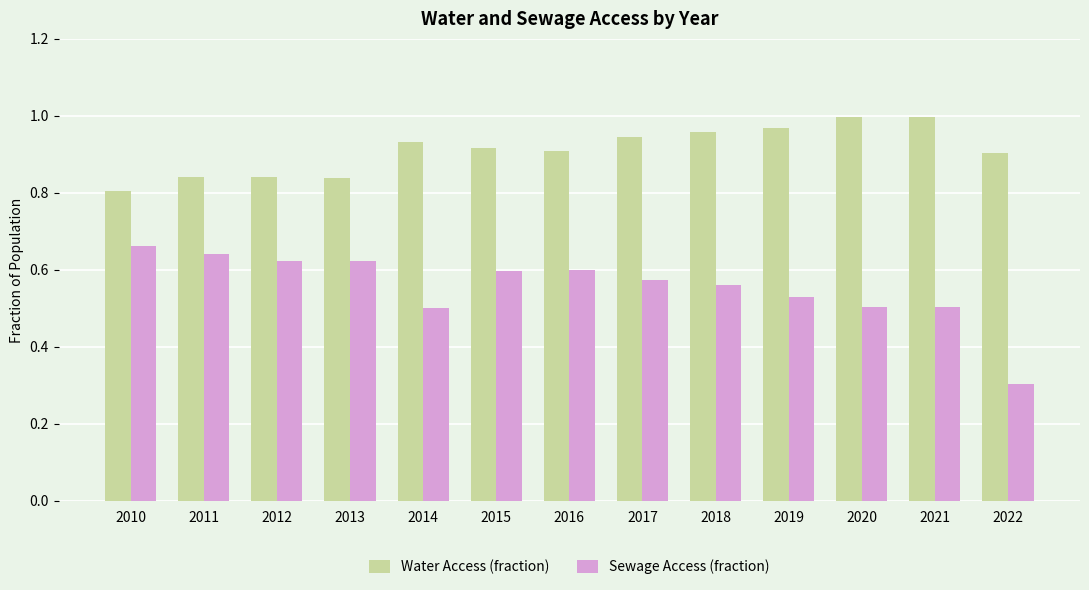

Does the chart contain stacked bars?

No